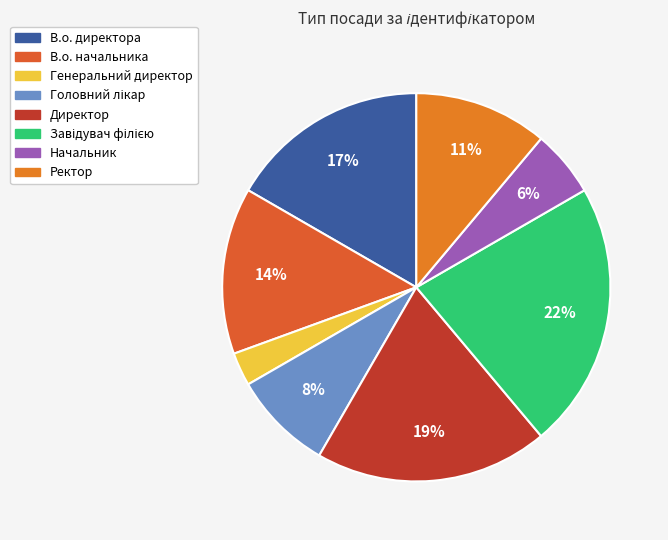

Is it true that Завідувач філією is 13% of the pie?

False